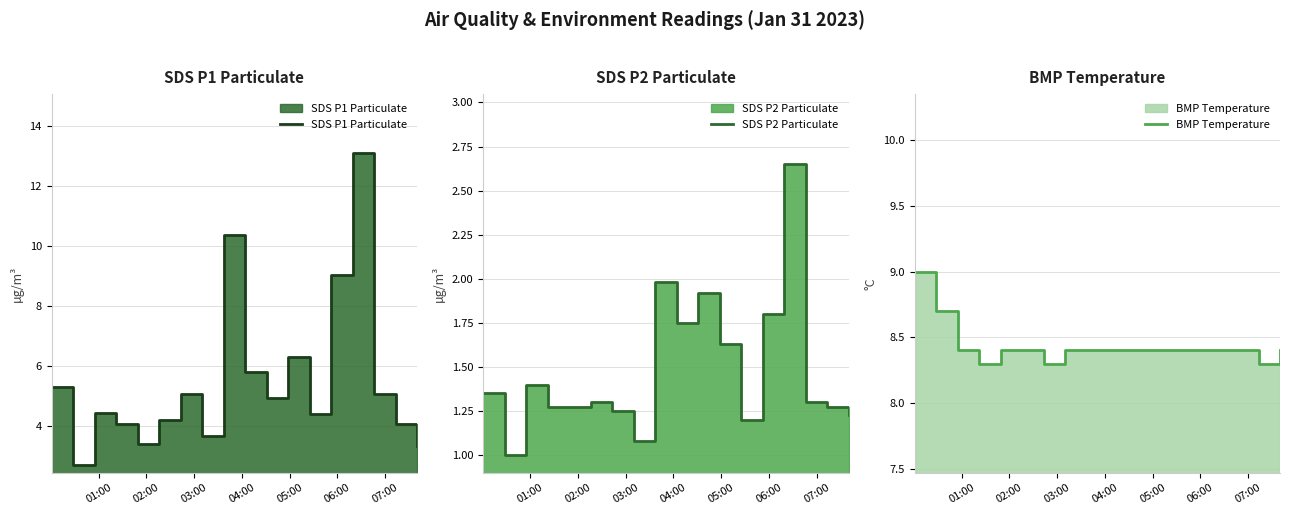

How many lines are shown in the chart?

3